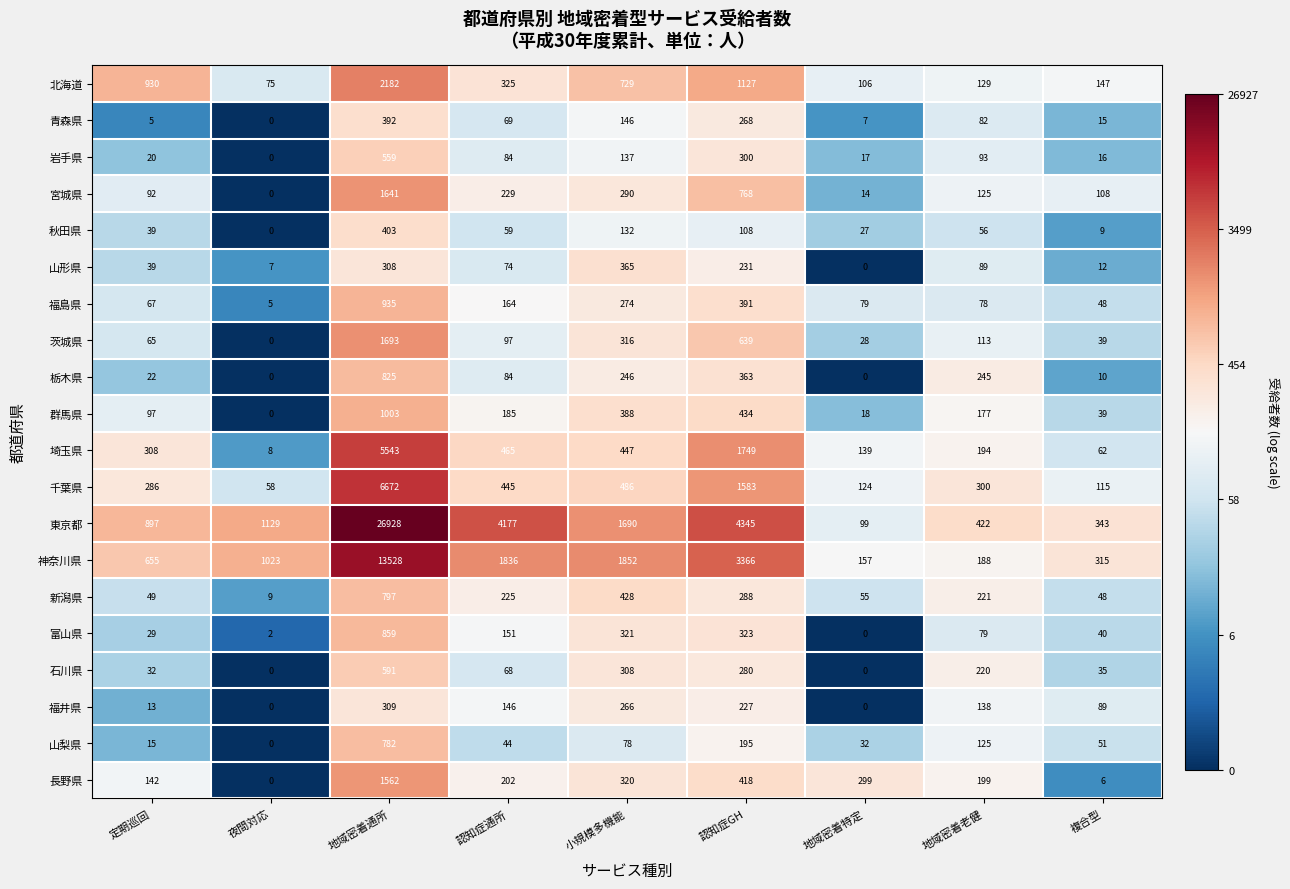

The value of 宮城県 at 地域密着老健 is 41. True or false?

False